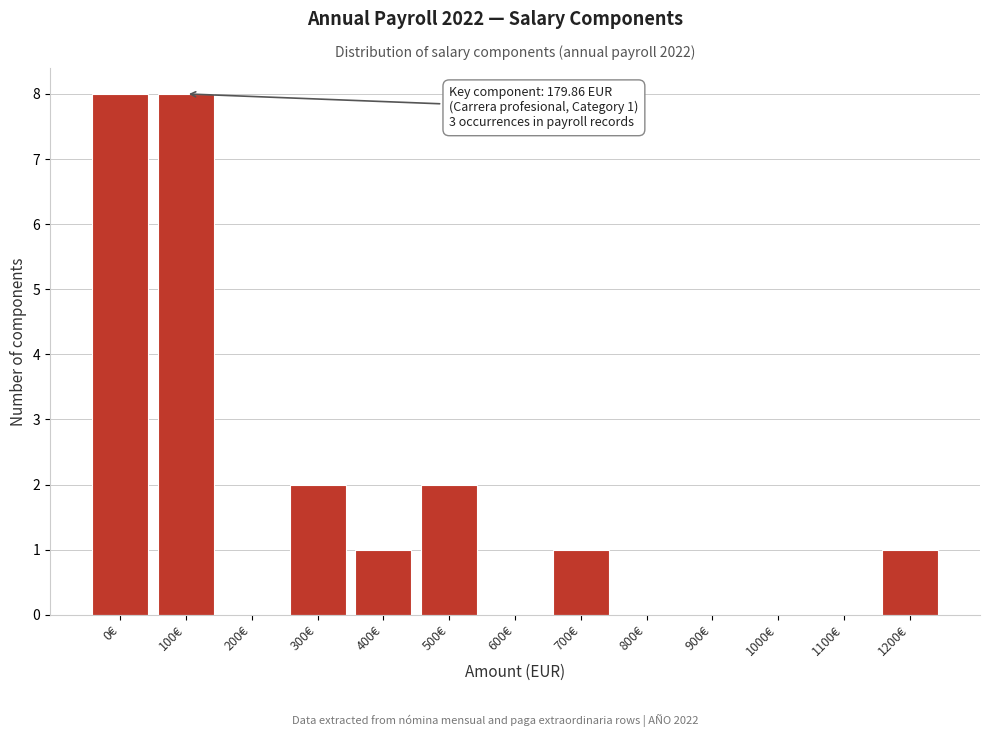

Reading left to right, transcribe all the data shown in this chart.

0€=8	100€=8	200€=0	300€=2	400€=1	500€=2	600€=0	700€=1	800€=0	900€=0	1000€=0	1100€=0	1200€=1